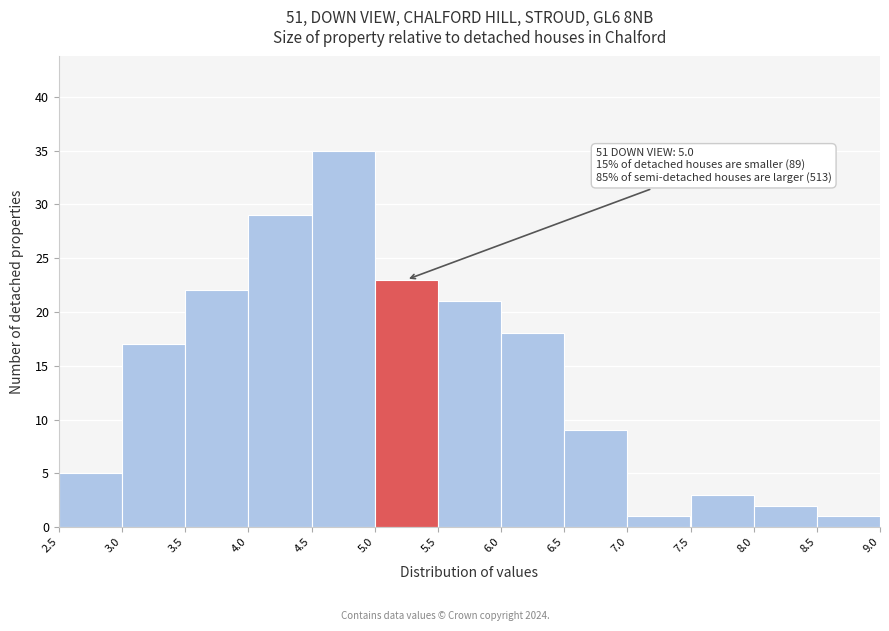

Which range on the x-axis has the tallest bar?

4.5 to 5.0